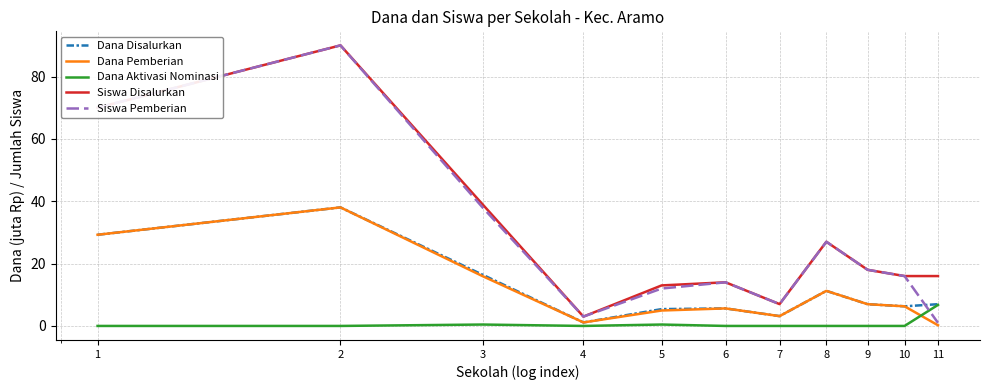

What is the maximum value for Dana Pemberian?

38.0